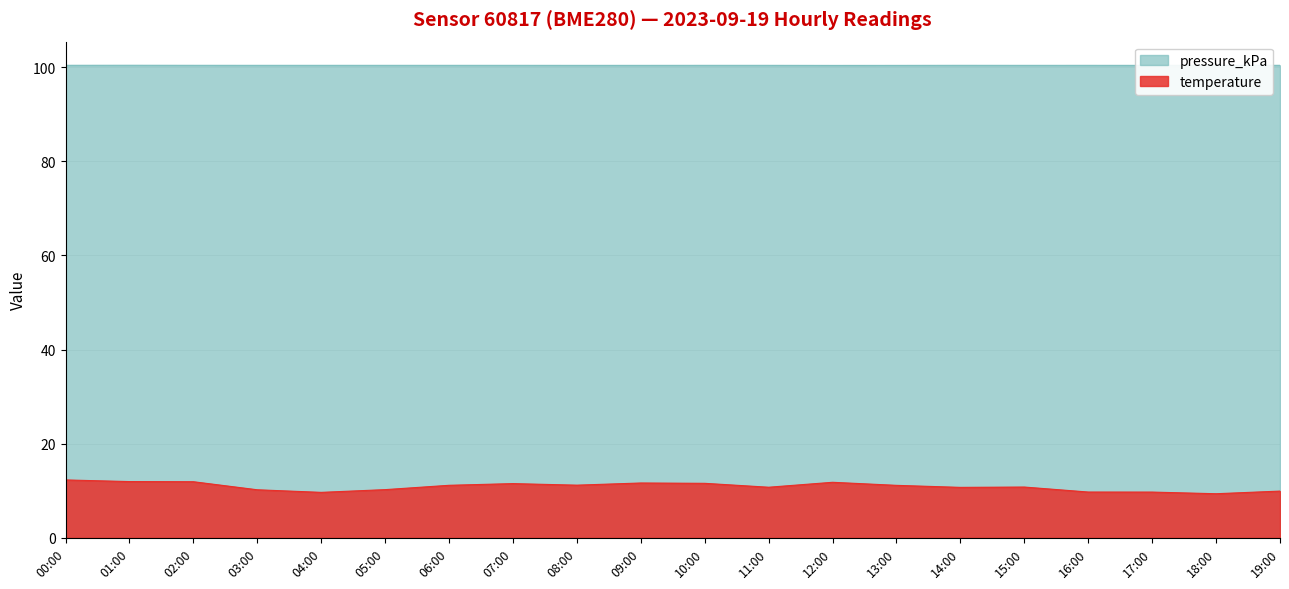

What are all the series names shown in the legend?

pressure_kPa, temperature